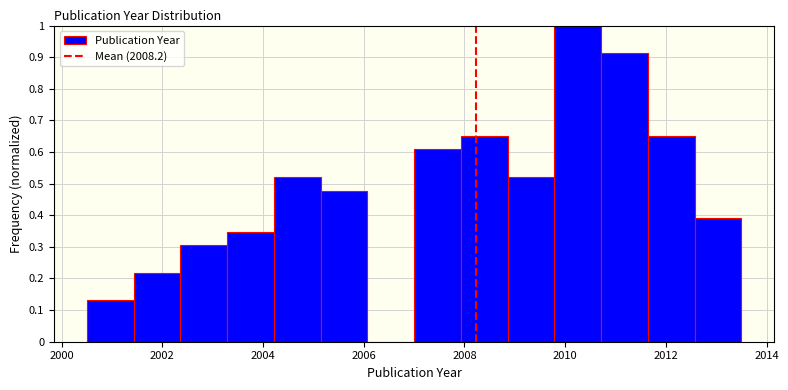

Reading left to right, transcribe this chart: for each bar, give the range it covers on the x-axis and its height. Neither the bar edges nor the heights are printed on the chart, so give them approximately, as read against the axes.

2000.6 to 2001.4: 0.13
2001.4 to 2002.4: 0.22
2002.4 to 2003.2: 0.30
2003.2 to 2004.2: 0.35
2004.2 to 2005.2: 0.52
2005.2 to 2006.0: 0.48
2006.0 to 2007.0: 0
2007.0 to 2008.0: 0.61
2008.0 to 2008.8: 0.65
2008.8 to 2009.8: 0.52
2009.8 to 2010.8: 1.00
2010.8 to 2011.6: 0.91
2011.6 to 2012.6: 0.65
2012.6 to 2013.6: 0.39